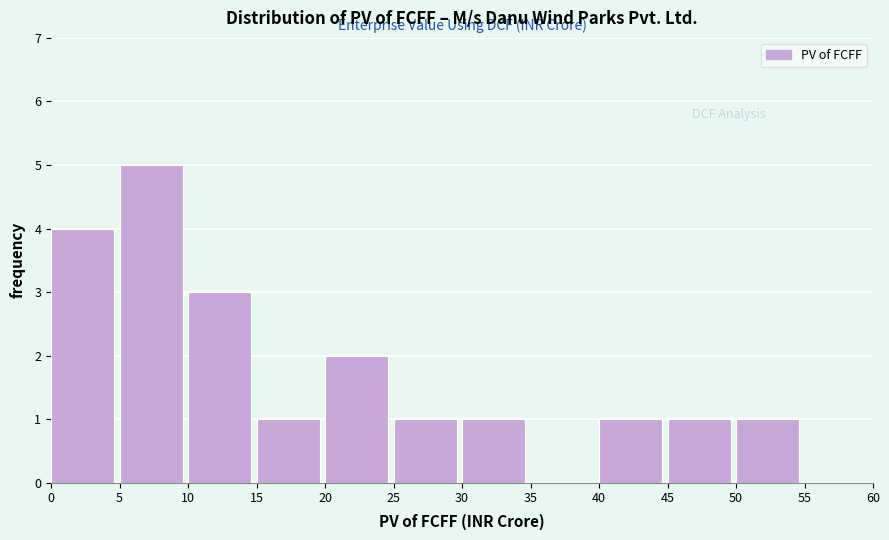

Over which range of the x-axis is the bar tallest?

5 to 10